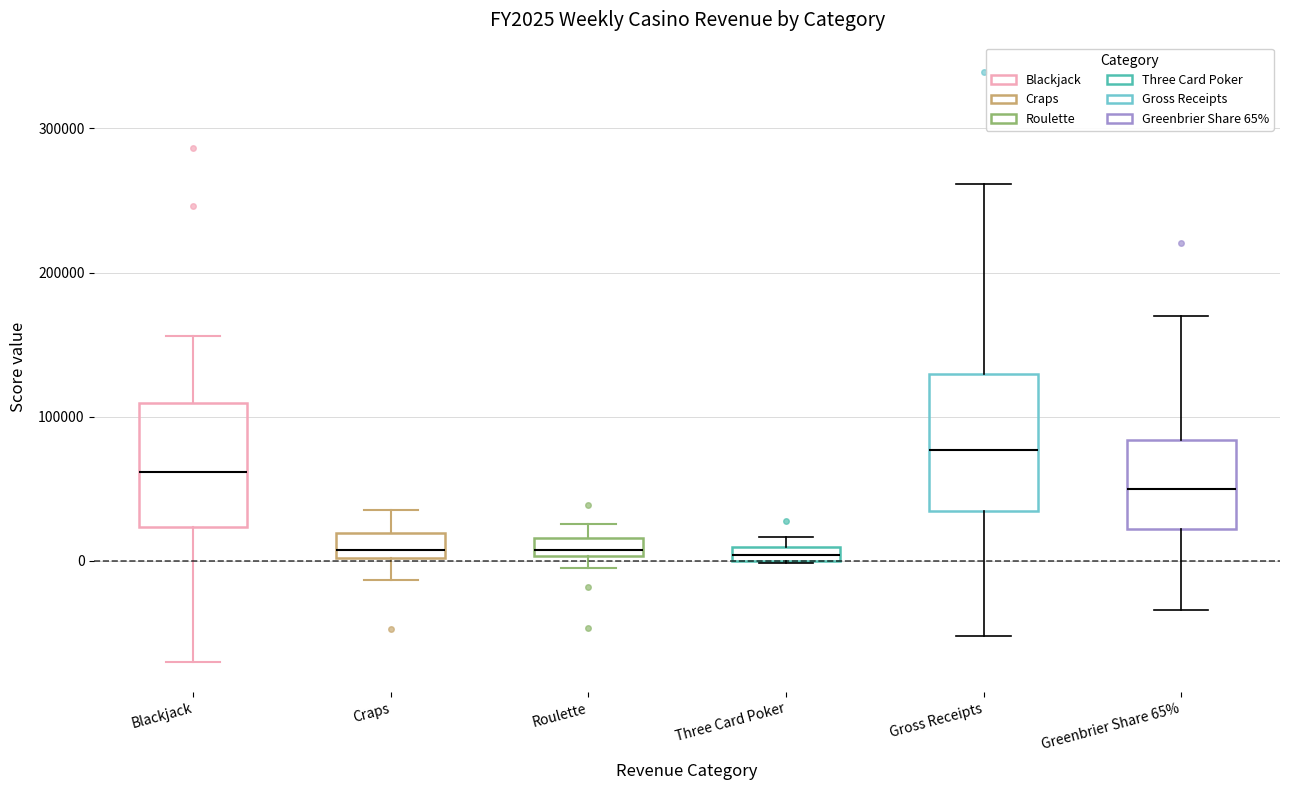

Where is the lower edge of the box for Craps on the y-axis? The values are not printed on the chart, so give them approximately, as read against the axis.

0